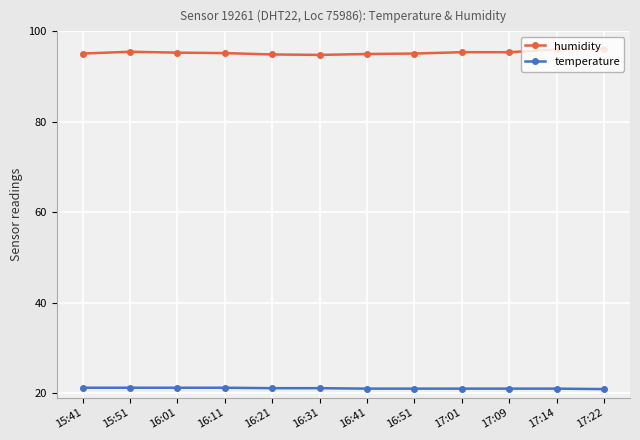

True or false: humidity and temperature cross at least once.

False